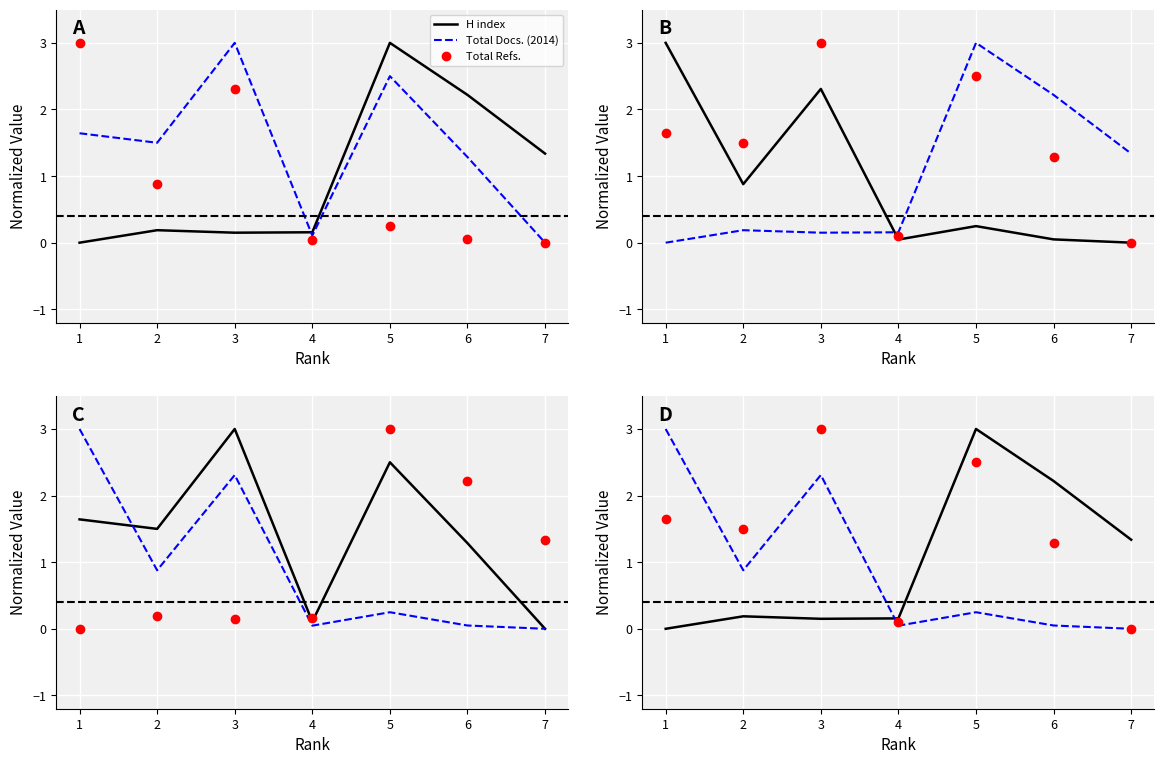

Reading left to right, extract all data points from this chart.

H index: 0.0	0.2	0.2	0.2	3.0	2.2	1.3
Total Docs. (2014): 1.6	1.5	3.0	0.1	2.5	1.3	0.0
Total Refs.: 3.0	0.9	2.3	0.0	0.2	0.0	0.0